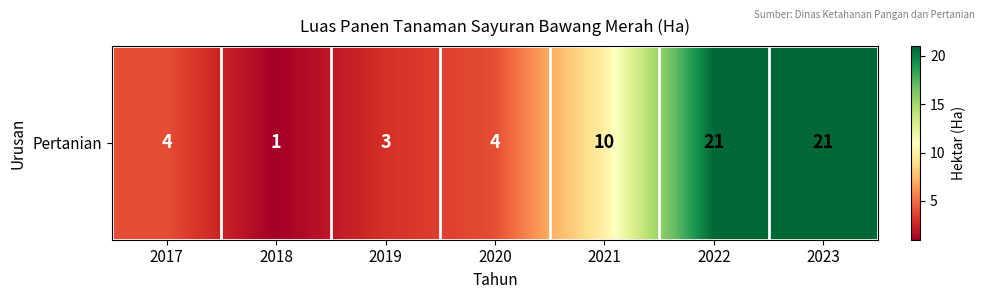

Is it true that the value at 2019 is 3?

True